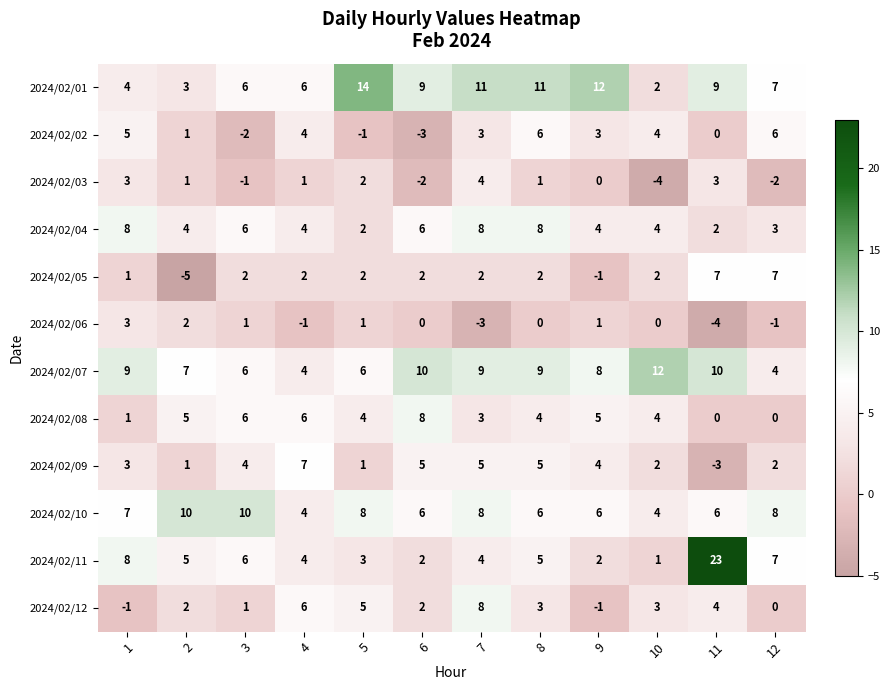

What is the approximate value of 2024/02/08 at 5?

4